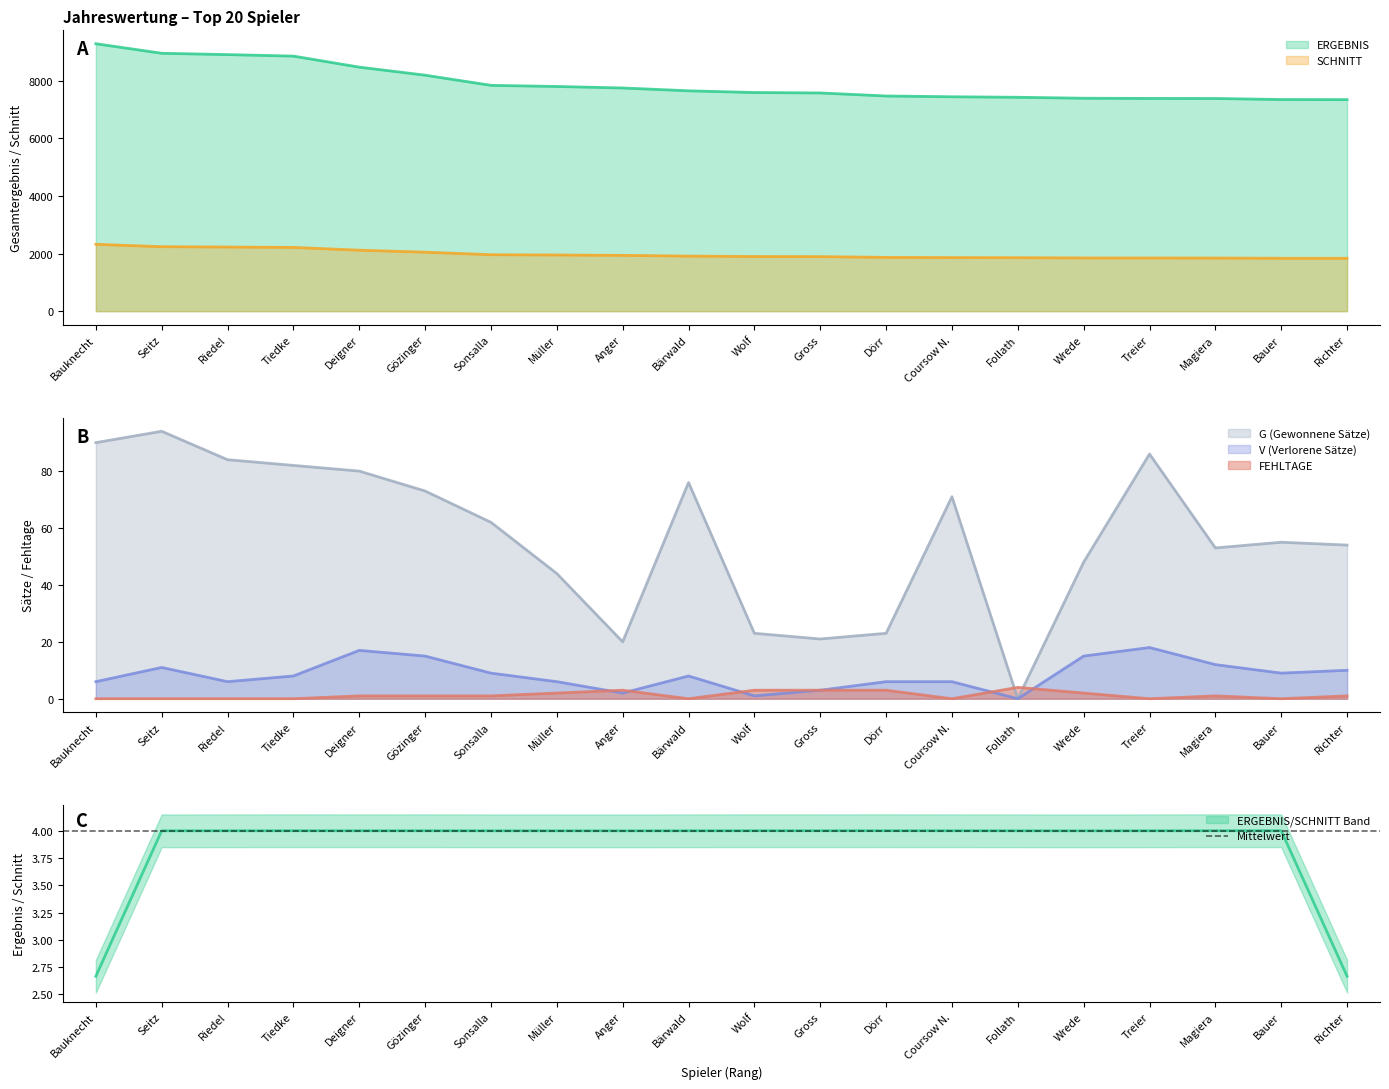

Which series has the largest range (max minus min)?

ERGEBNIS